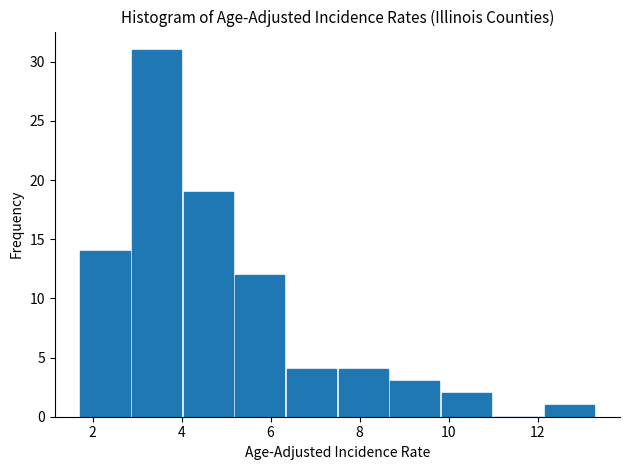

Over which range of the x-axis is the bar tallest?

2.86 to 4.02